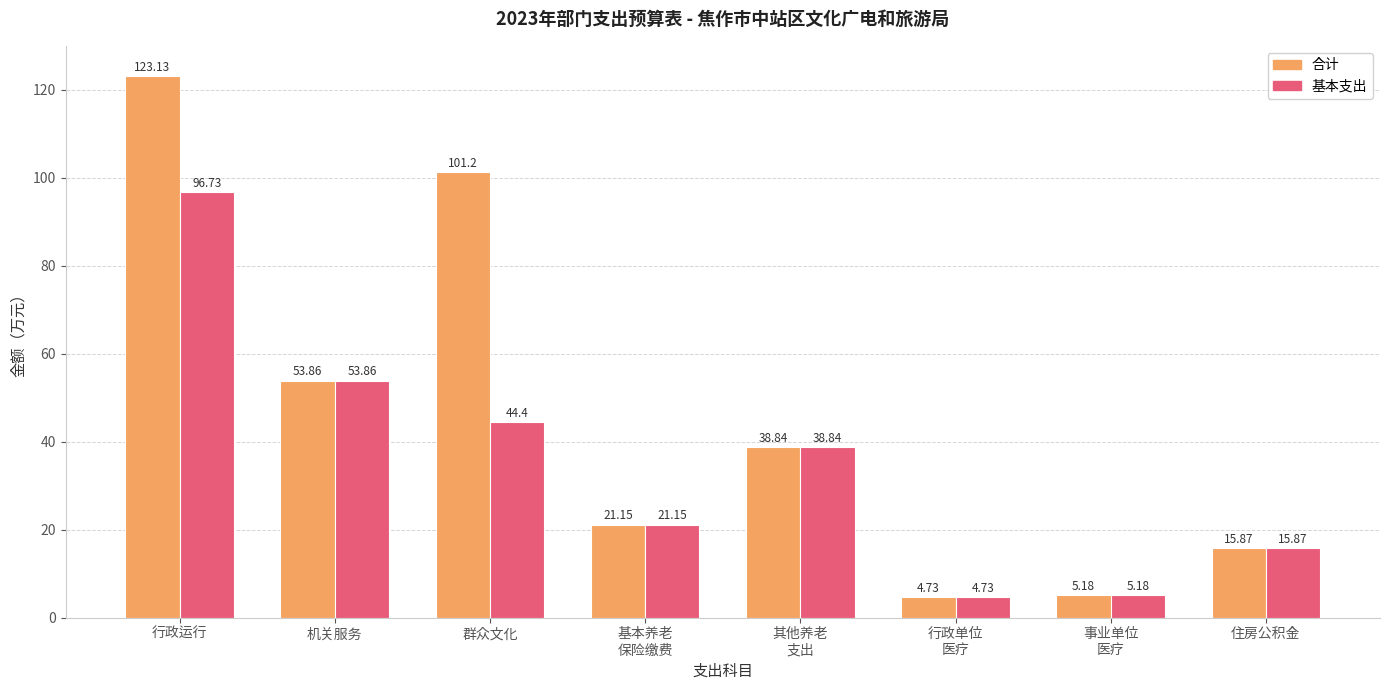

What is the sum of all 基本支出 values?

280.8